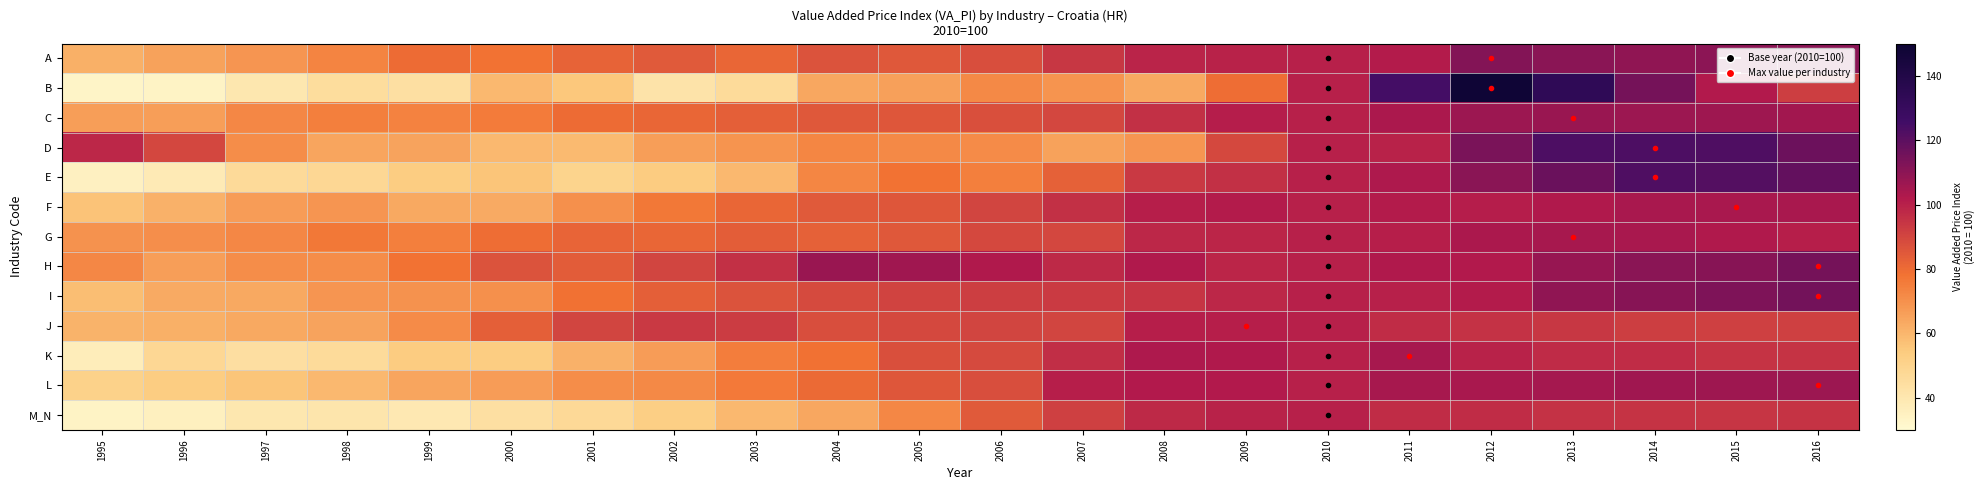

Which series has the widest spread of values?

B